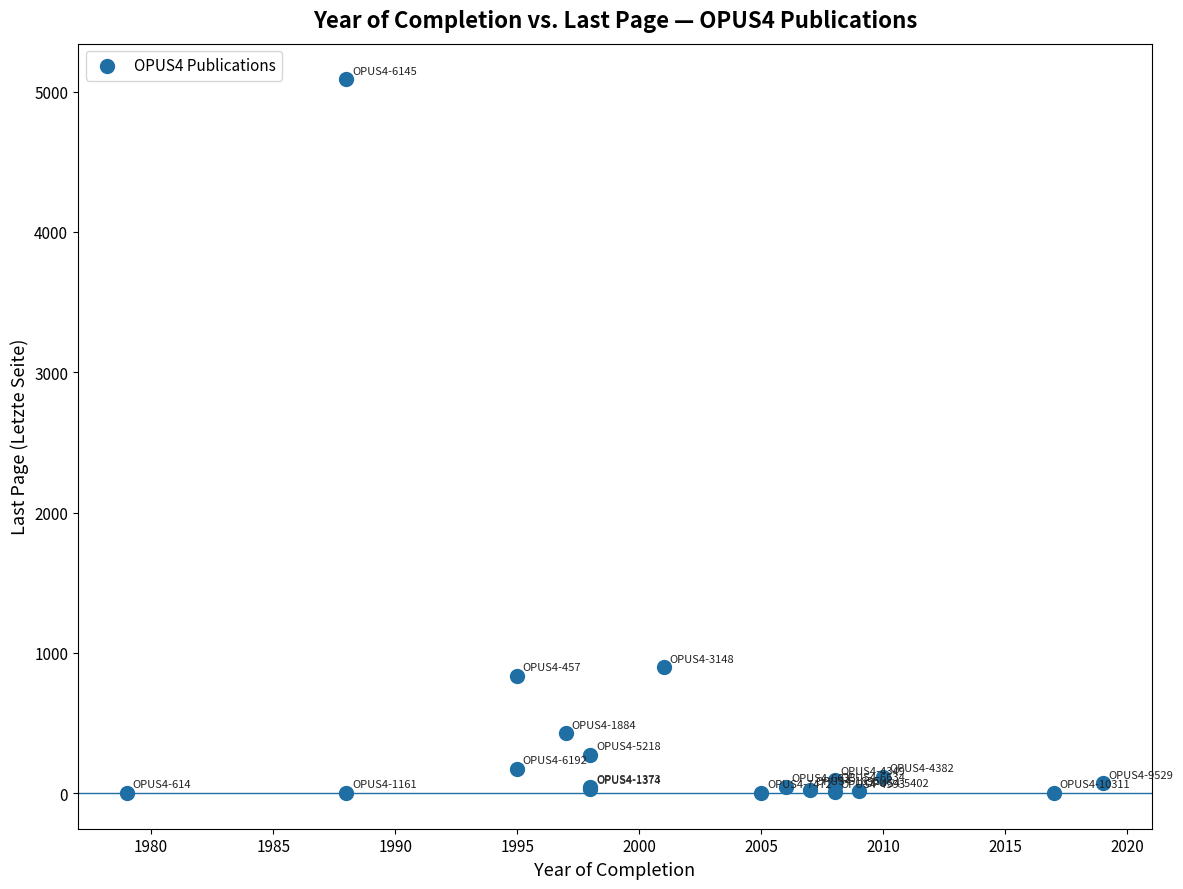

What Y value in the scatter plot is closest to 2544?

898